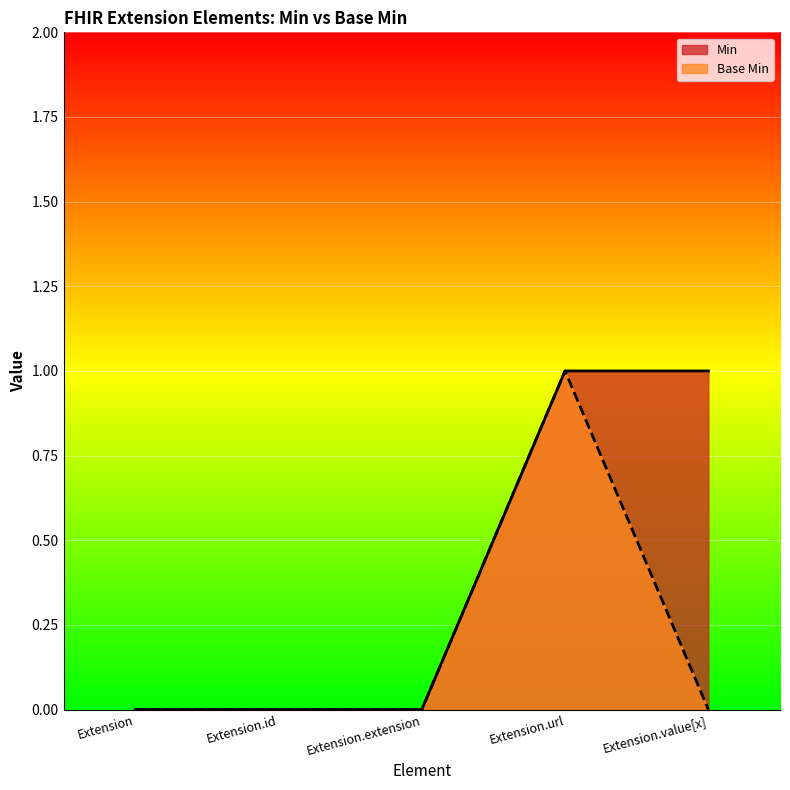

True or false: Min and Base Min intersect in this chart.

False